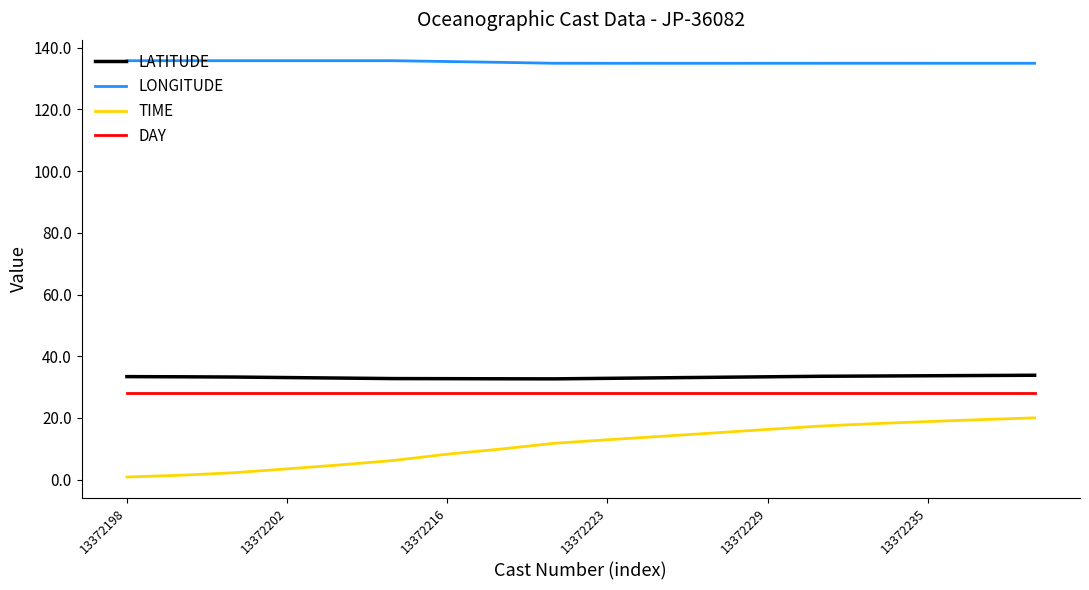

What is the greatest value displayed?

135.8